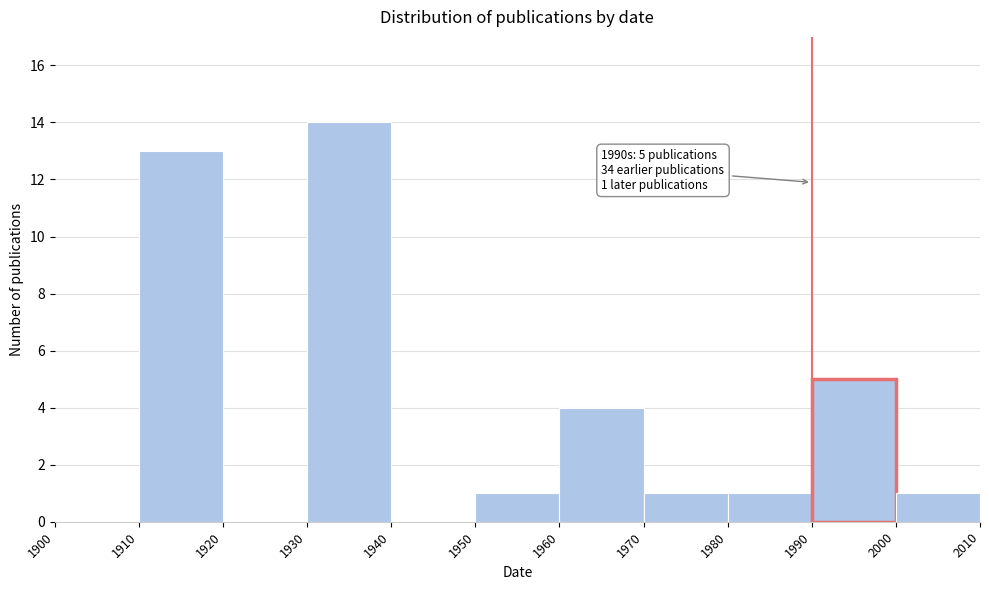

Which range on the x-axis has the tallest bar?

1930 to 1940